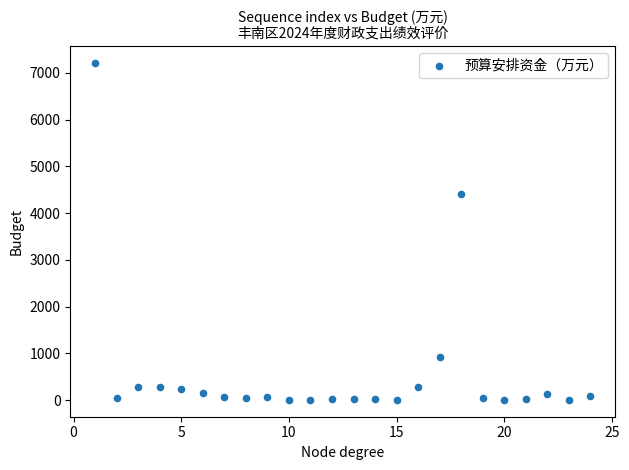

What Y value in the scatter plot is closest to 3607?

4408.0